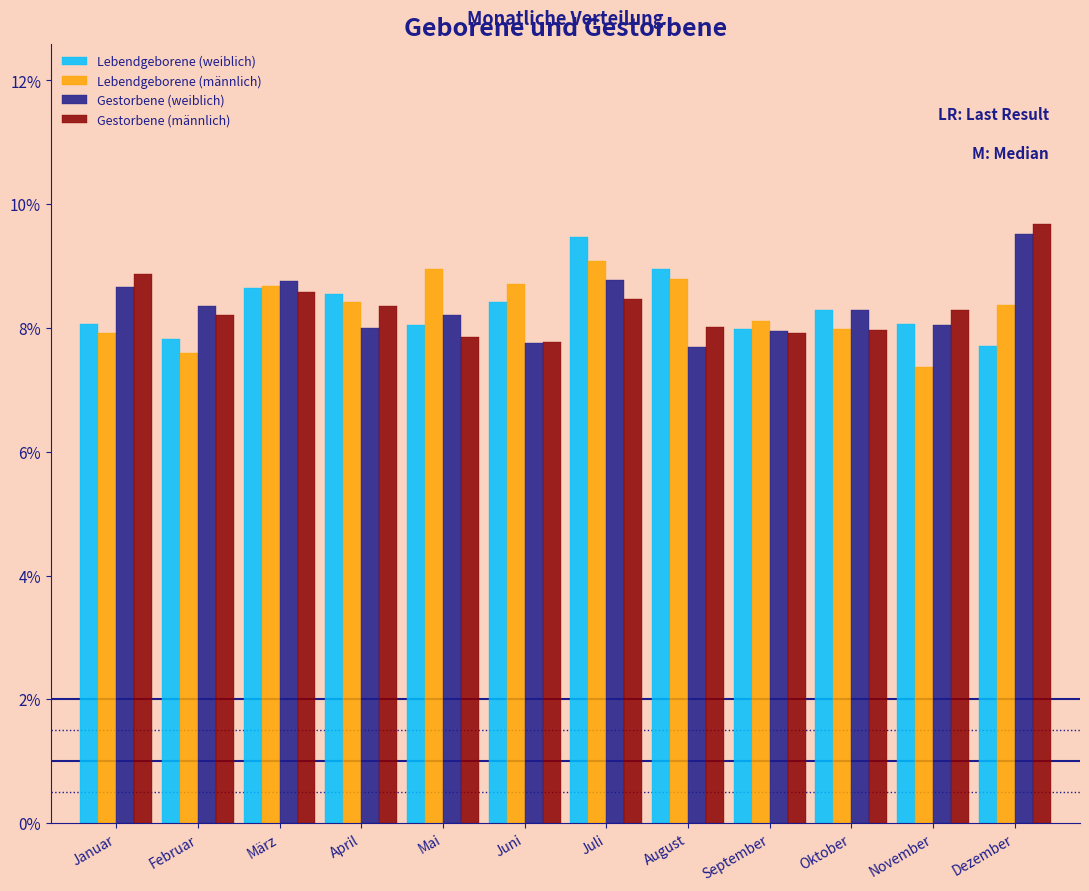

The Lebendgeborene (weiblich) series shows 4.5 at Oktober. True or false?

False